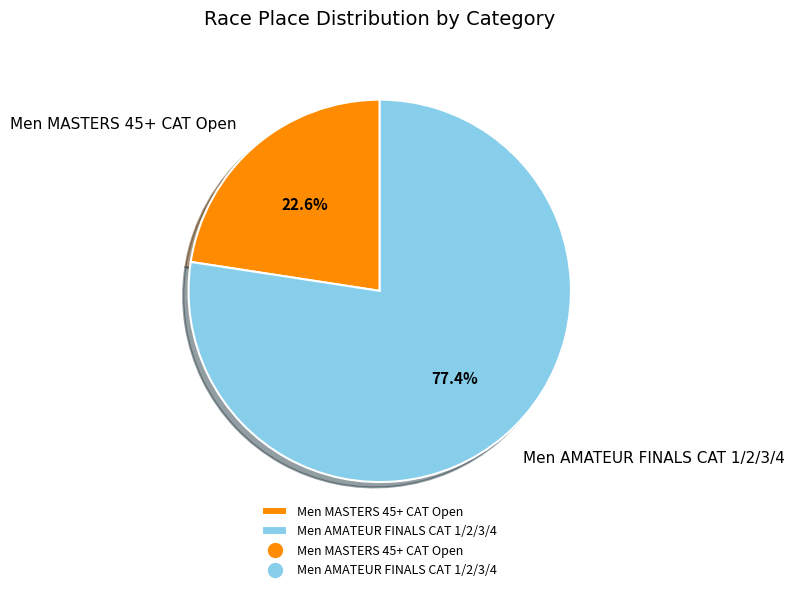

What is the largest slice in the pie chart?

Men AMATEUR FINALS CAT 1/2/3/4